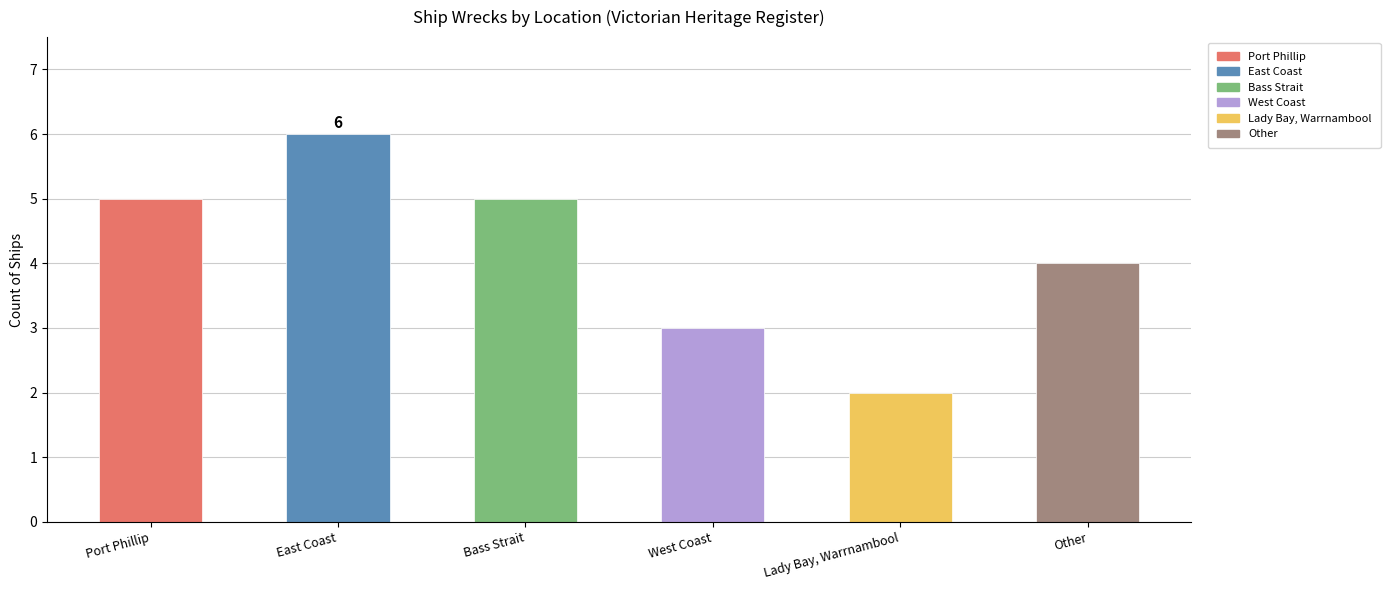

Reading right to left, list all the values displayed in this chart.

Other=4	Lady Bay, Warrnambool=2	West Coast=3	Bass Strait=5	East Coast=6	Port Phillip=5